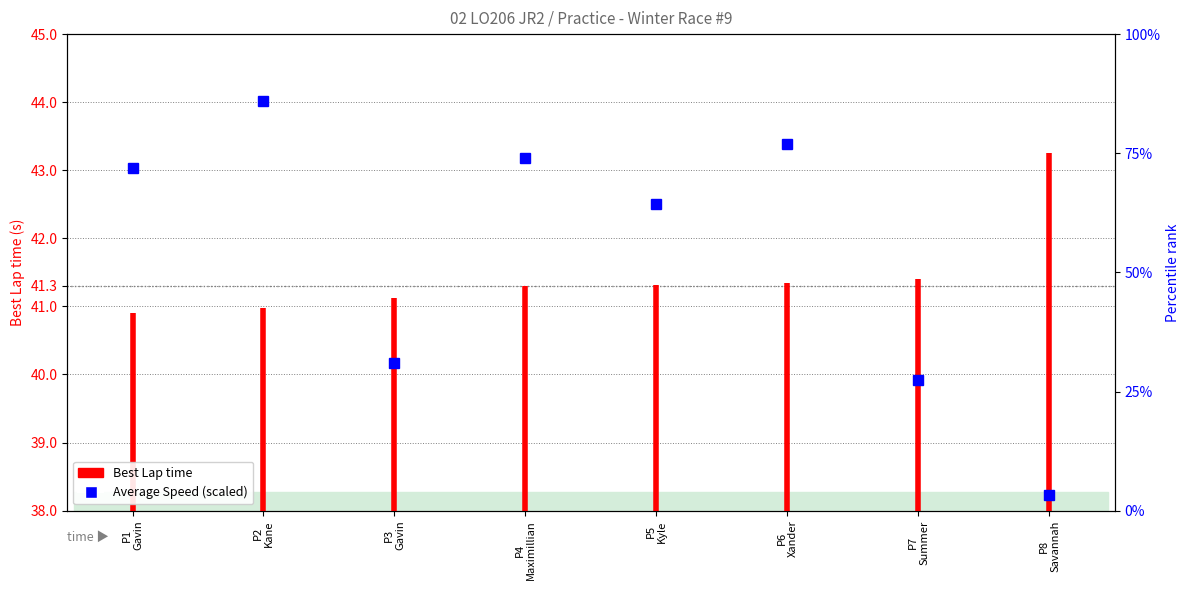

Which category has the lowest value across all series?

P1
Gavin